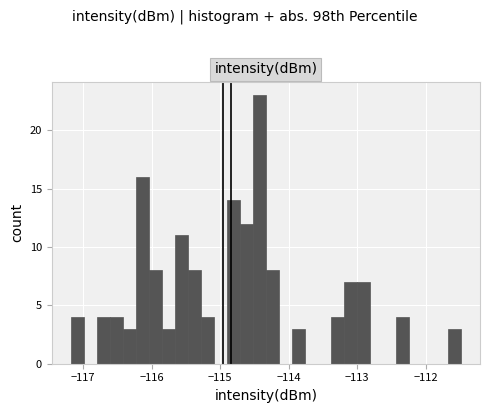

Read against the x-axis, roughly where is the centre of the tallest bar?

-114.4